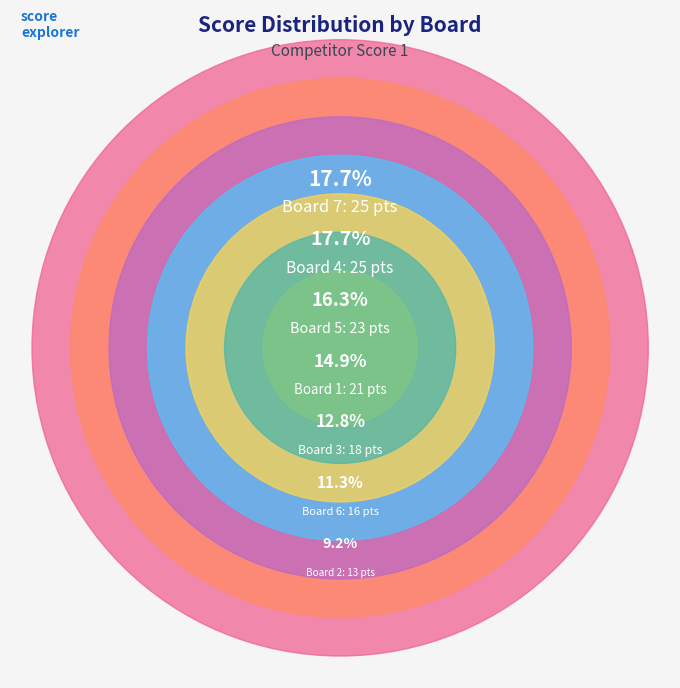

Does Board 7 represent more than half of the total?

No